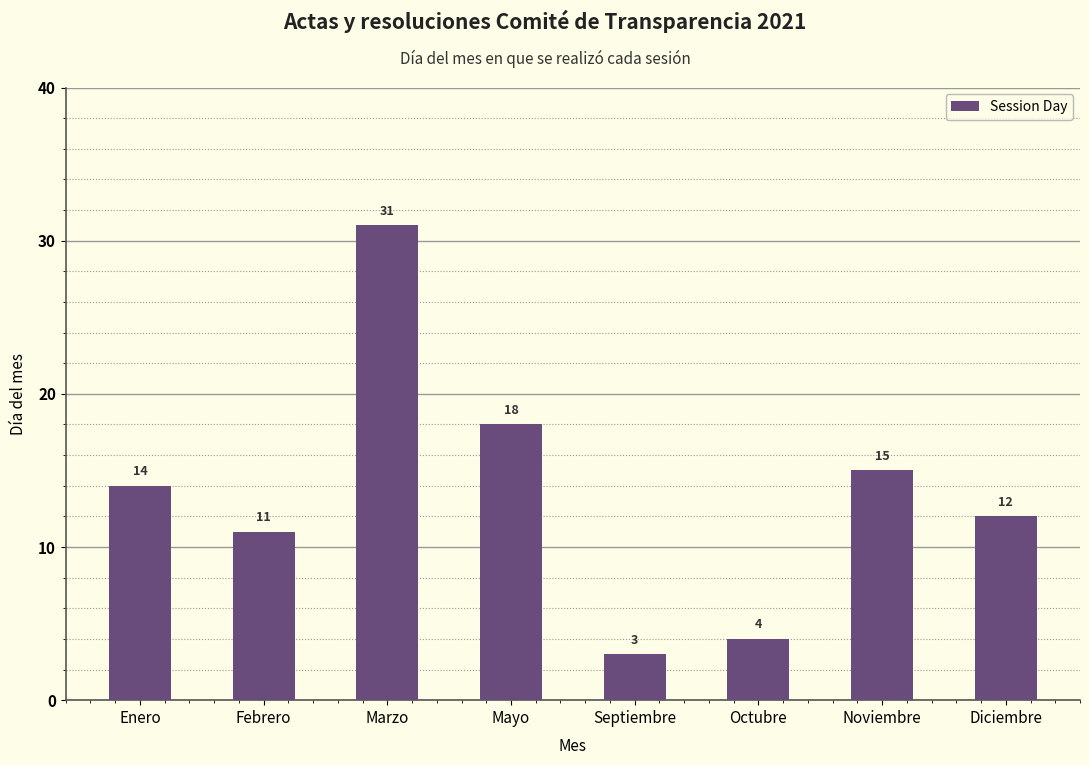

What is the value of the 2nd bar from the left?

11